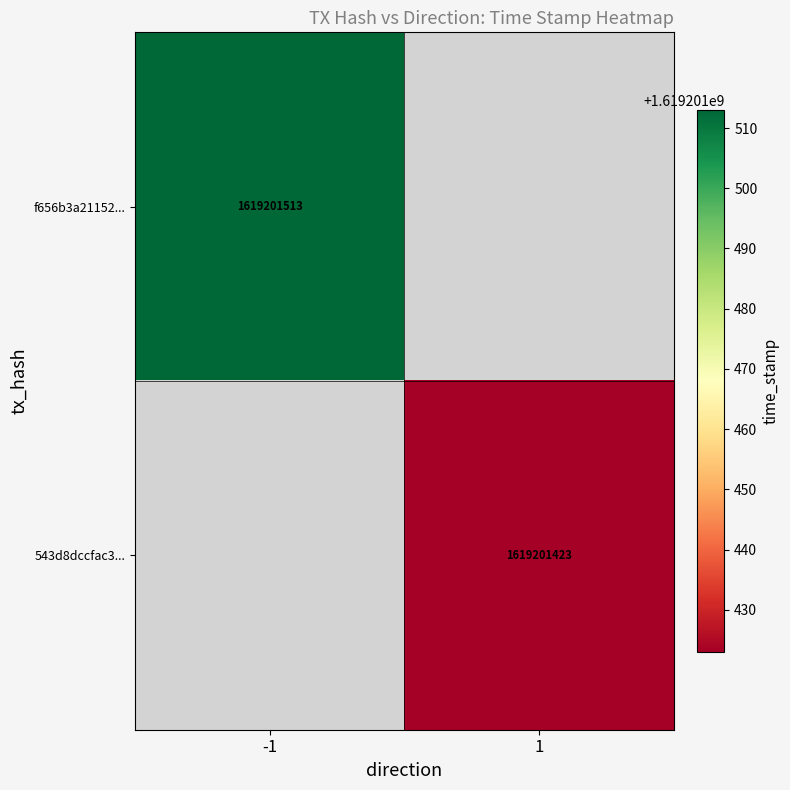

Reading left to right, transcribe all the data shown in this chart.

f656b3a21152f07551fda1fefc3ec02cca56f2a: direction=-1	time_stamp=1619201513
543d8dccfac31cb9ce7e4722f6fa1ea06189ee3: direction=1	time_stamp=1619201423